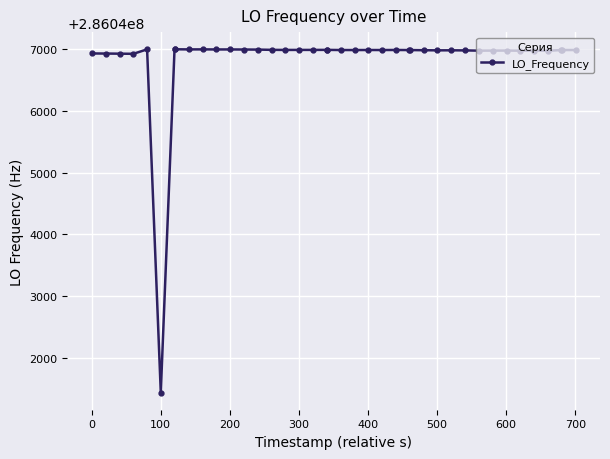

What is the greatest value displayed?

286046996.4